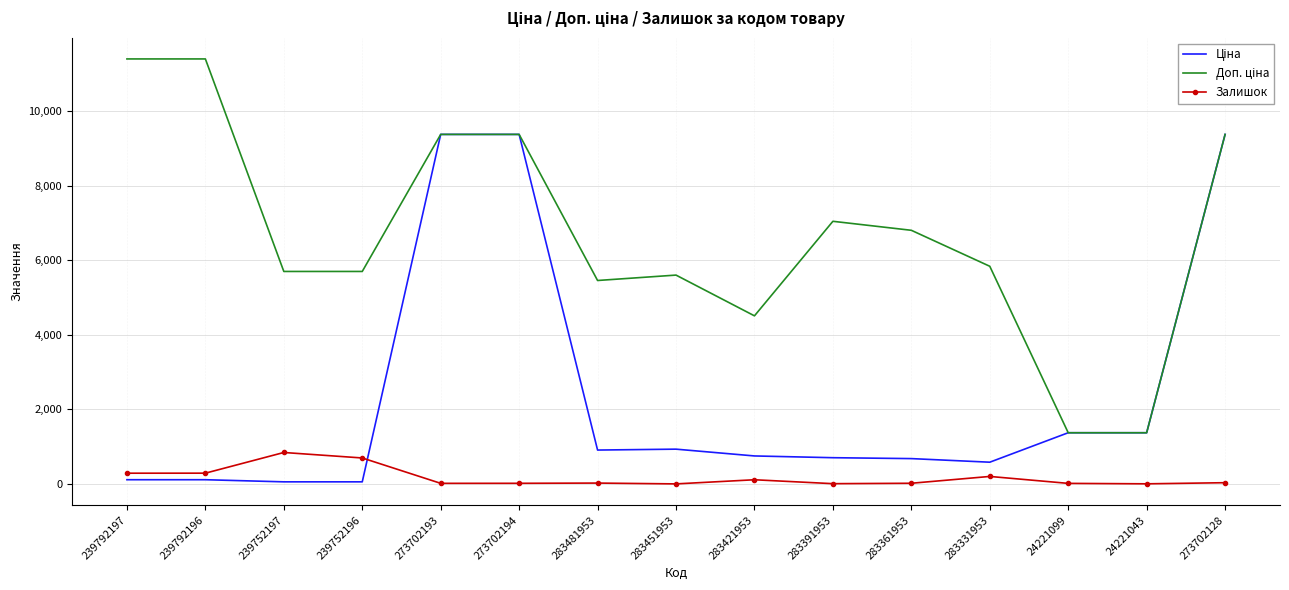

Is it true that Залишок equals 4.0 at 24221043?

True